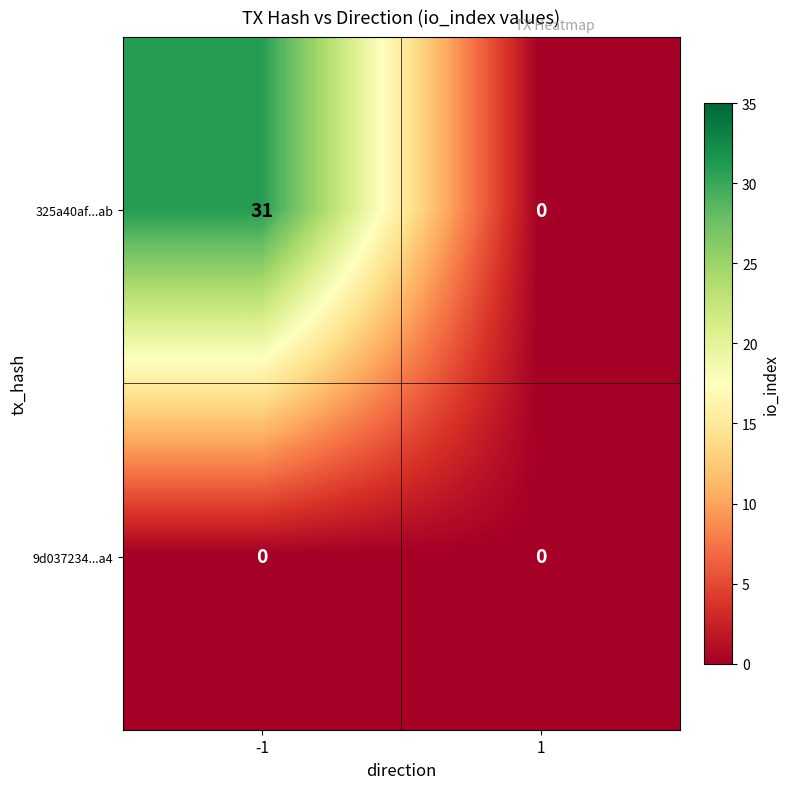

Reading right to left, list all the values displayed in this chart.

325a40af...ab: 0	31
9d037234...a4: 0	0